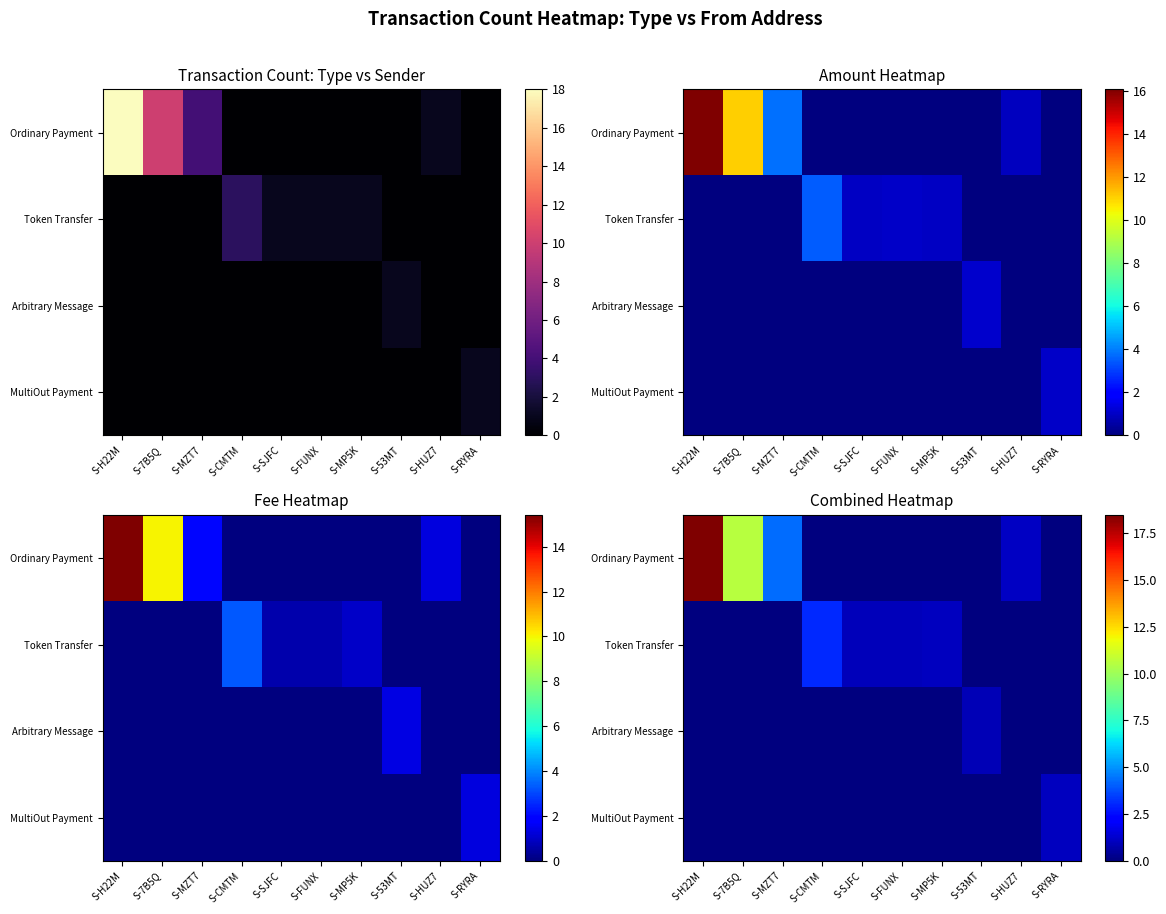

What is the spread (max minus min) of values at S-HUZ7?

1.1